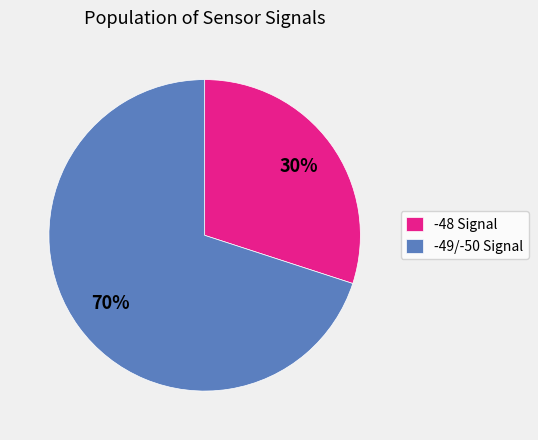

To the nearest percent, what is the average slice percentage?

50%